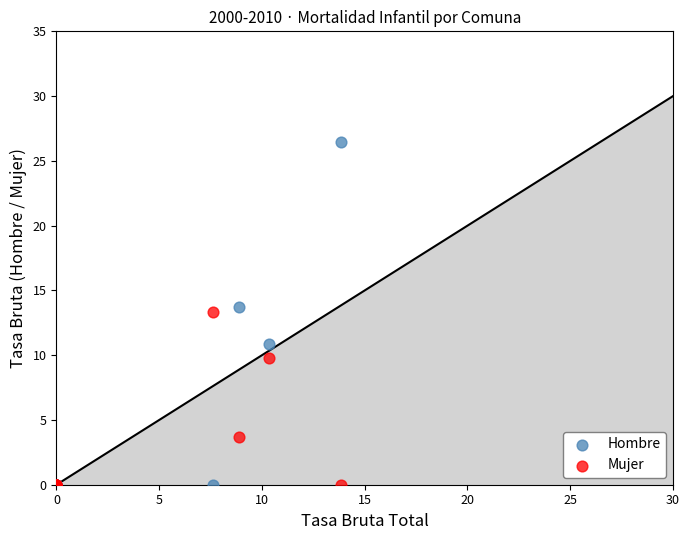

In the Mujer series, what Y value is closest to 6?

3.7